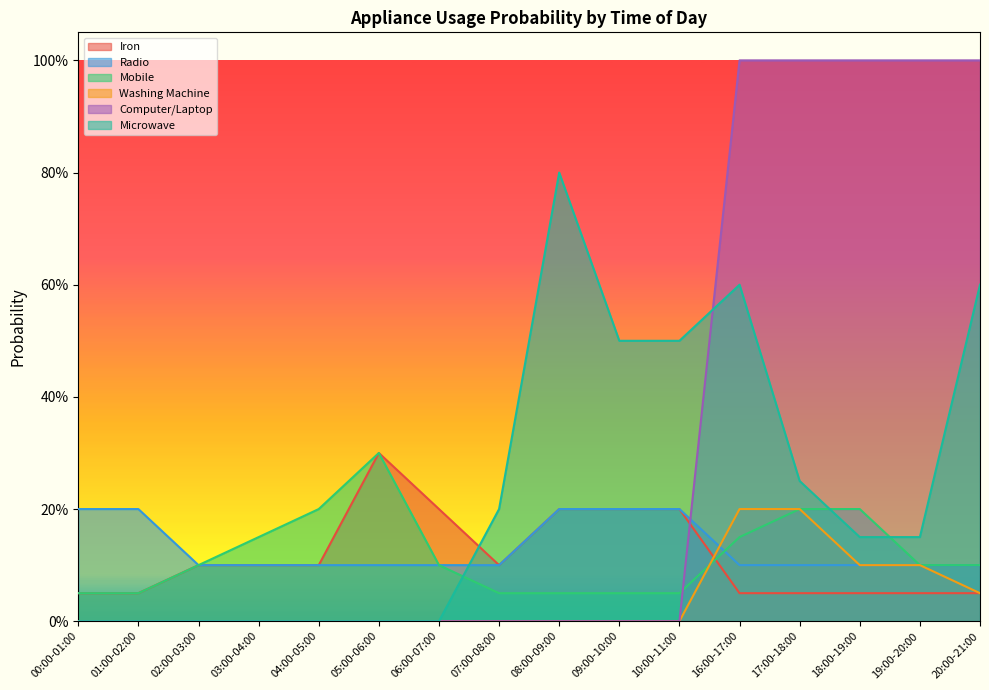

What is the value of the Mobile point at the 2nd from the left?

0.1